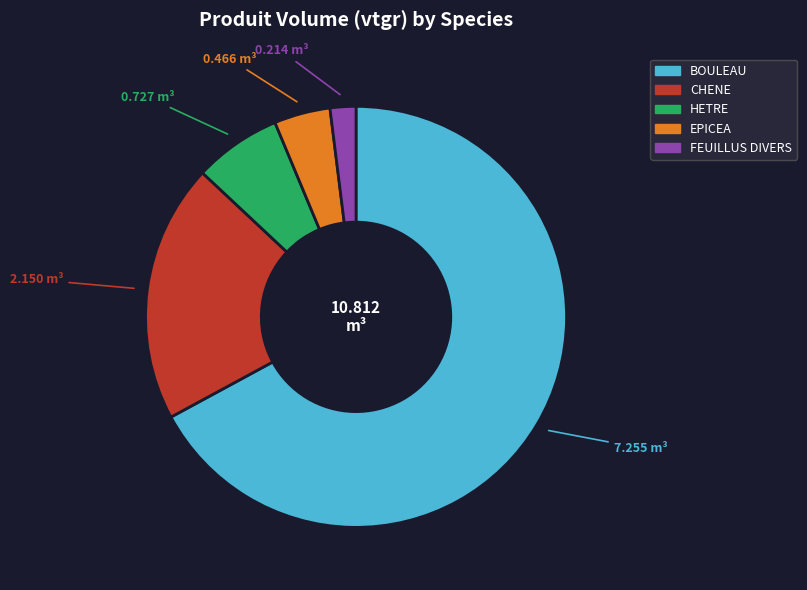

True or false: HETRE accounts for 1% of the total.

False